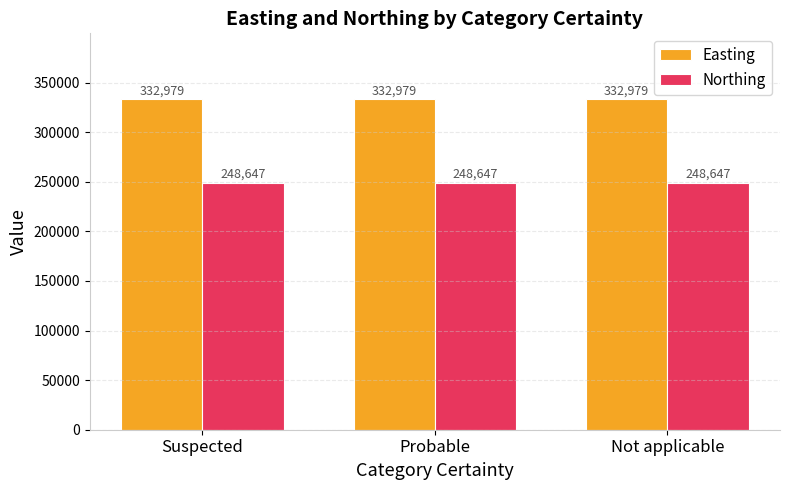

Reading left to right, what are all the values shown in this chart?

Easting: Suspected=332979	Probable=332979	Not applicable=332979
Northing: Suspected=248647	Probable=248647	Not applicable=248647